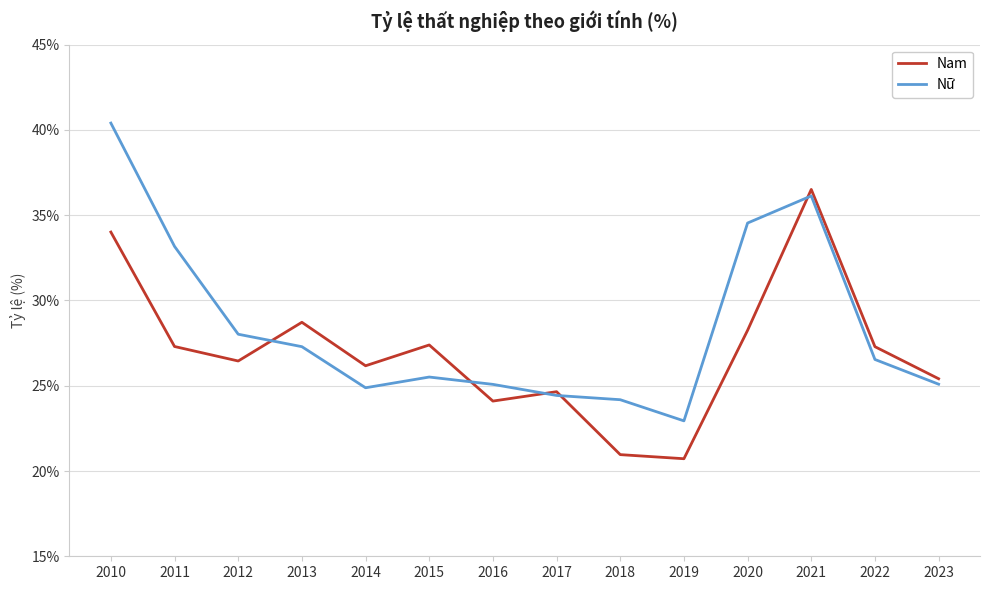

At how many categories does at least one series exceed 34?

3